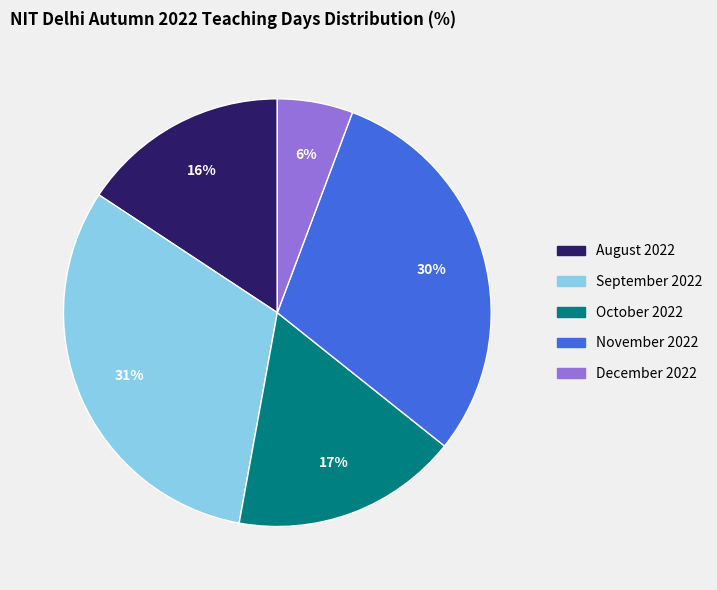

To the nearest percent, what is the combined percentage of August 2022 and October 2022?

33%